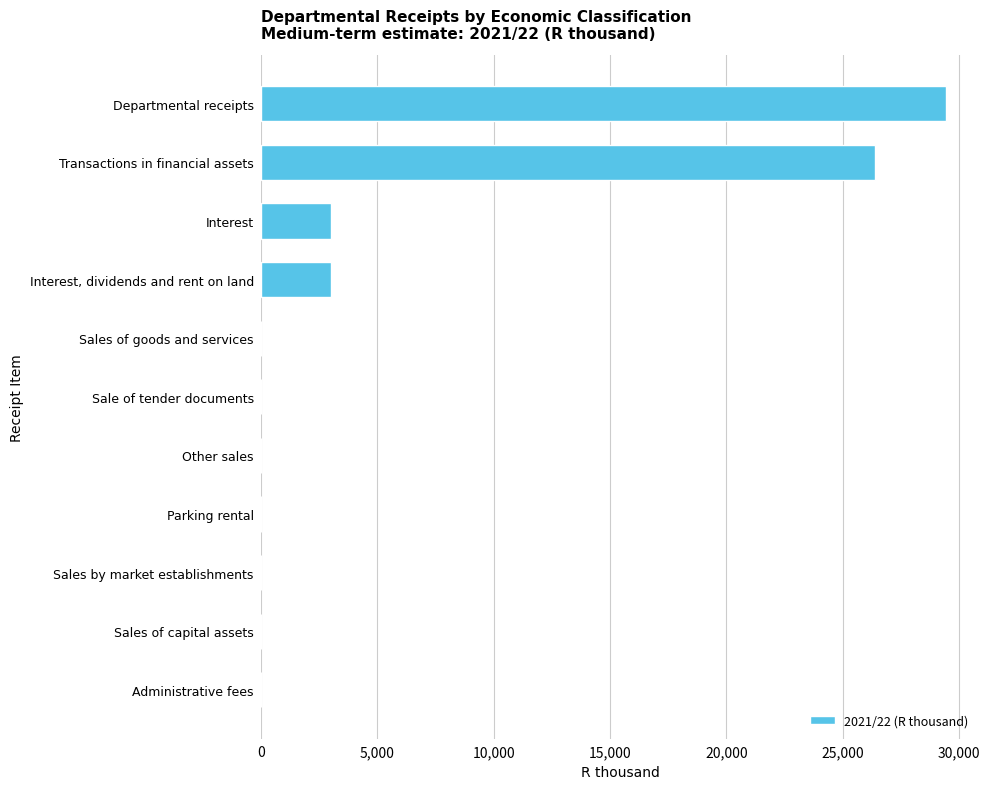

Between Sales of capital assets and Transactions in financial assets, which is larger?

Transactions in financial assets